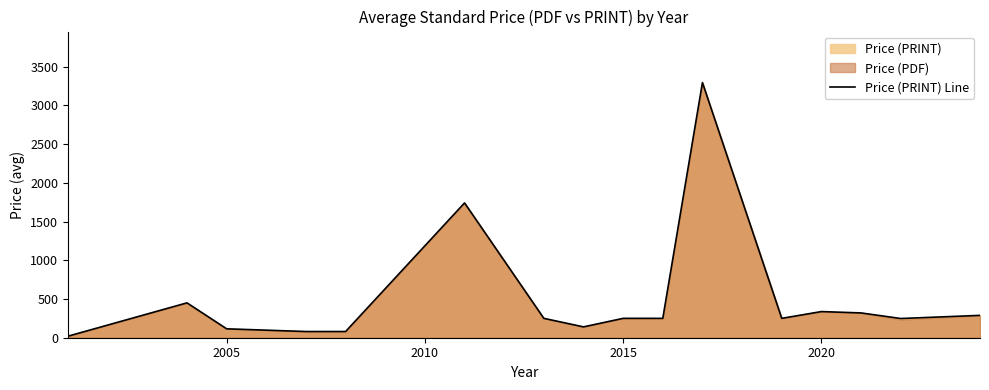

Does the chart have visible grid lines?

No